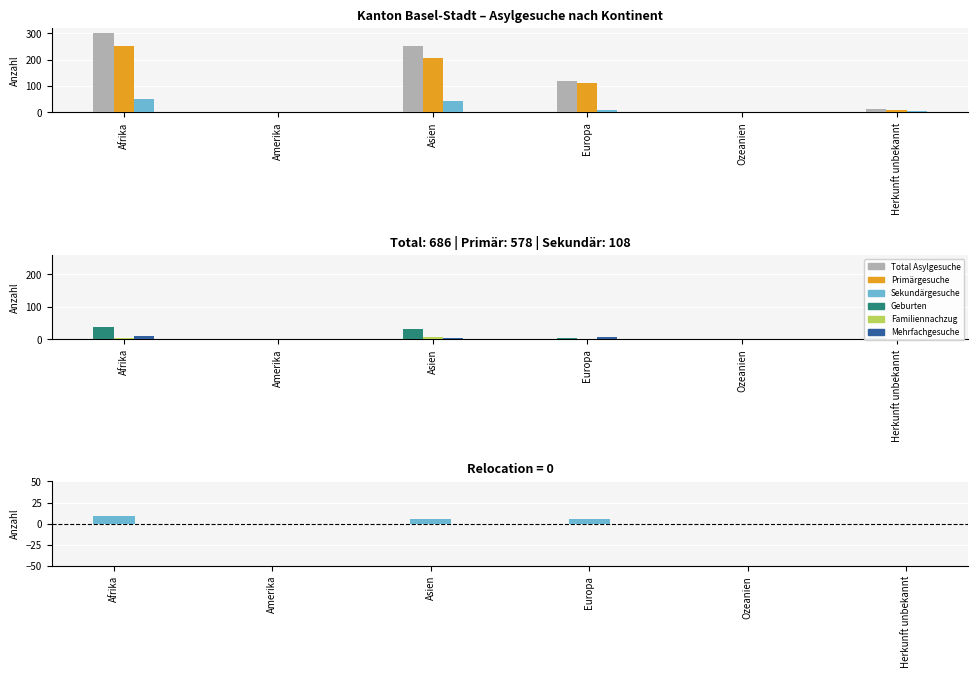

What are all the series names shown in the legend?

Total Asylgesuche, Primärgesuche, Sekundärgesuche, Geburten, Familiennachzug, Mehrfachgesuche